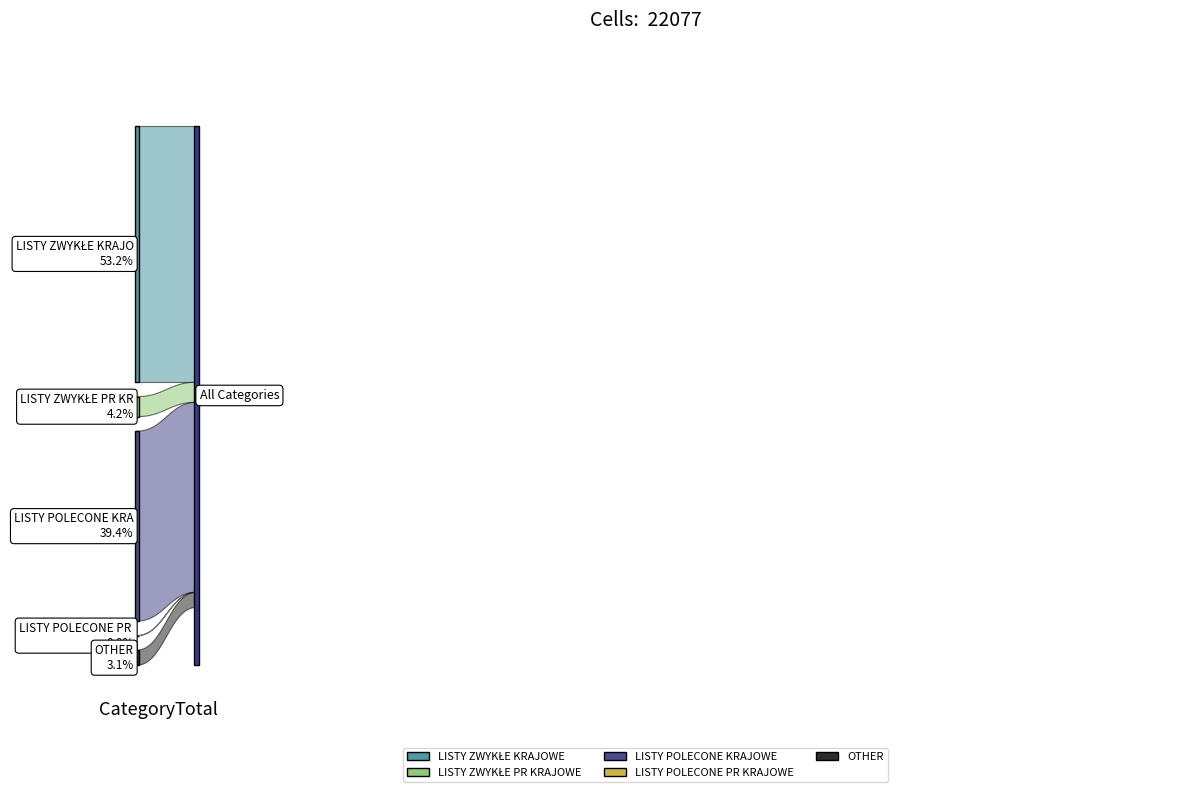

Reading right to left, extract all data points from this chart.

LISTY ZWYKŁE KRAJOWE: 0	25	10	25	12	40	8196	7	2145	1296
LISTY ZWYKŁE PR KRAJOWE: 0	3	0	2	0	5	811	3	69	26
LISTY POLECONE KRAJOWE: 0	10	14	8	6	23	6188	0	983	1472
LISTY POLECONE PR KRAJOWE: 0	0	0	0	0	0	0	0	0	5
OTHER: 0	0	0	0	0	0	4	4	37	648